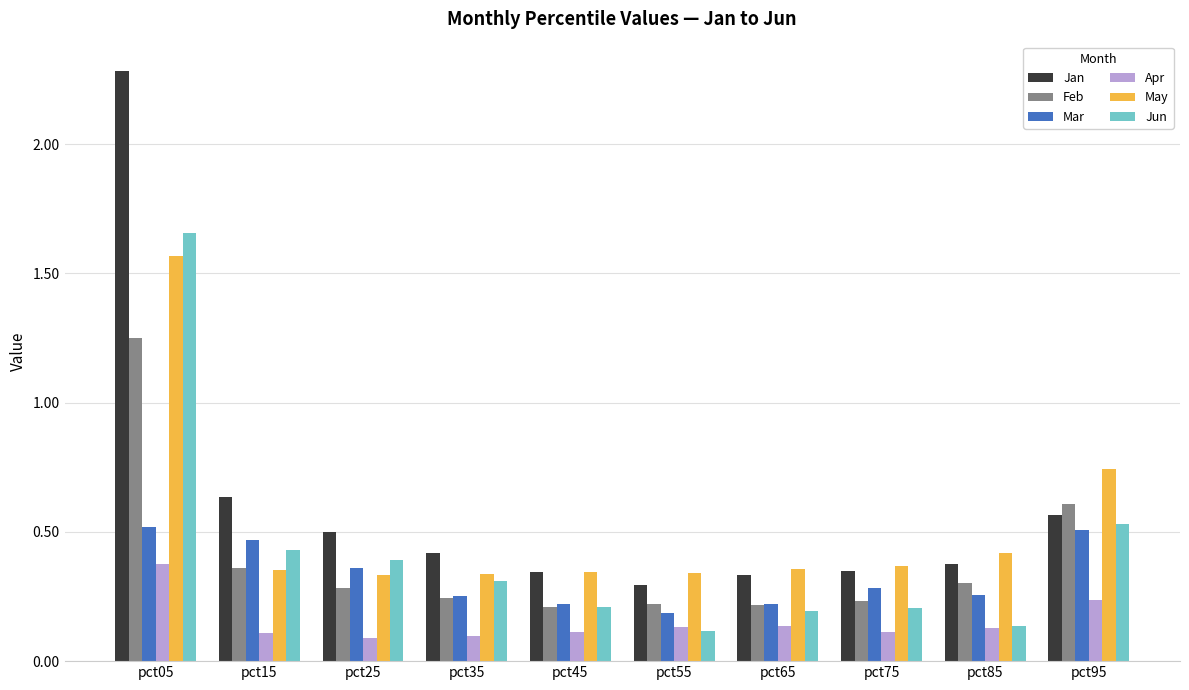

At how many categories does at least one series exceed 1?

1